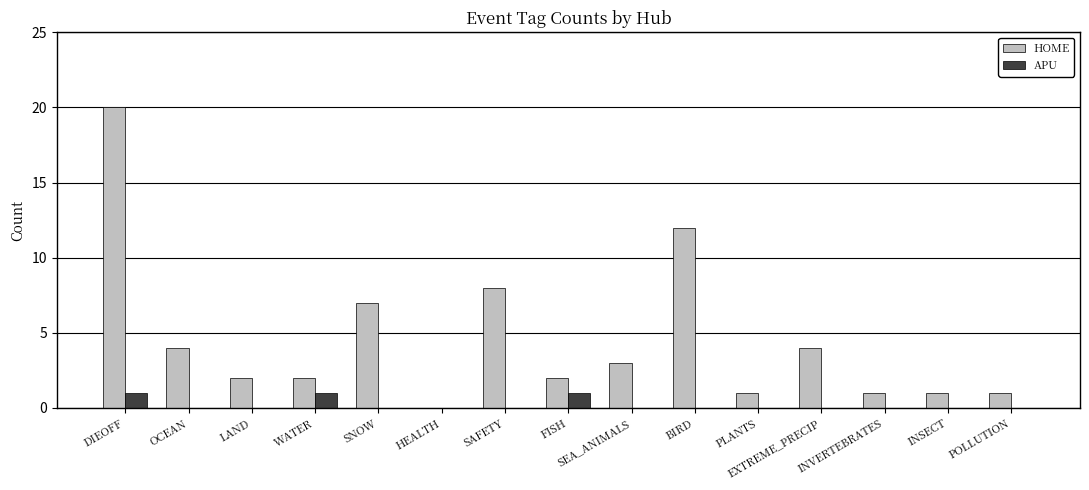

Are the bars horizontal?

No